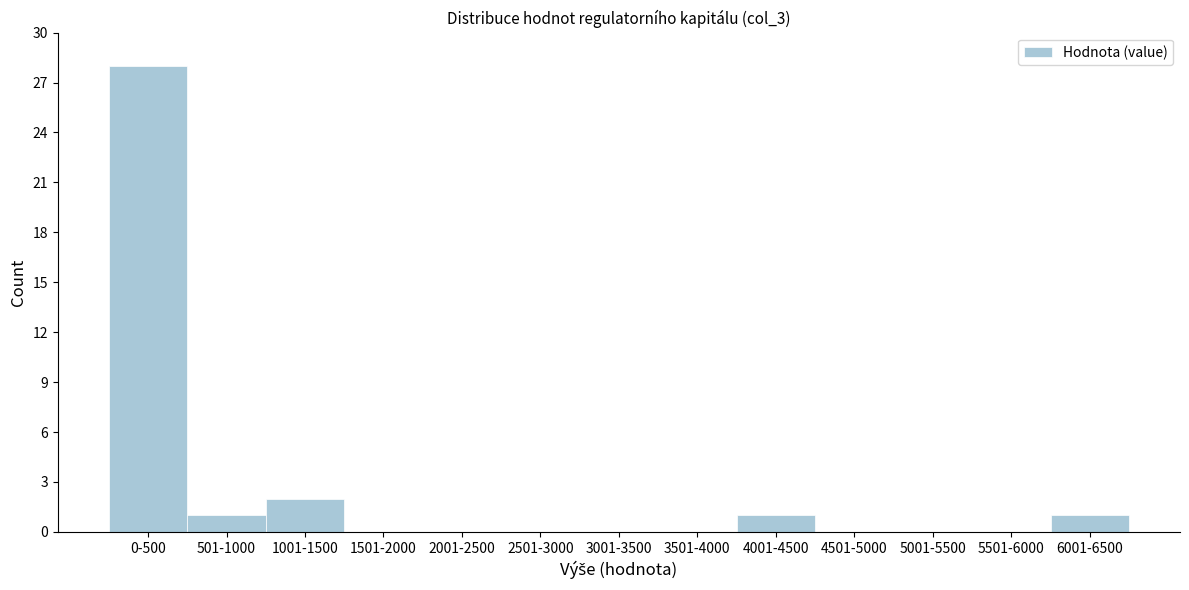

Reading left to right, list all the values displayed in this chart.

0-500=28	501-1000=1	1001-1500=2	1501-2000=0	2001-2500=0	2501-3000=0	3001-3500=0	3501-4000=0	4001-4500=1	4501-5000=0	5001-5500=0	5501-6000=0	6001-6500=1